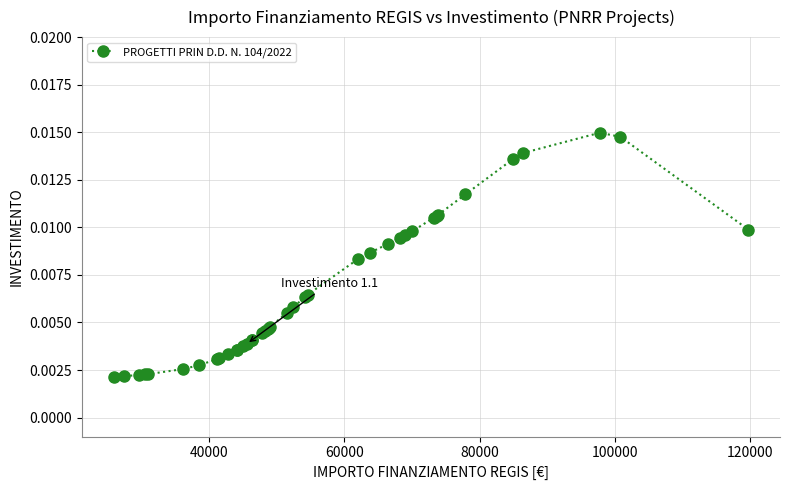

What is the sum of all values?

0.3